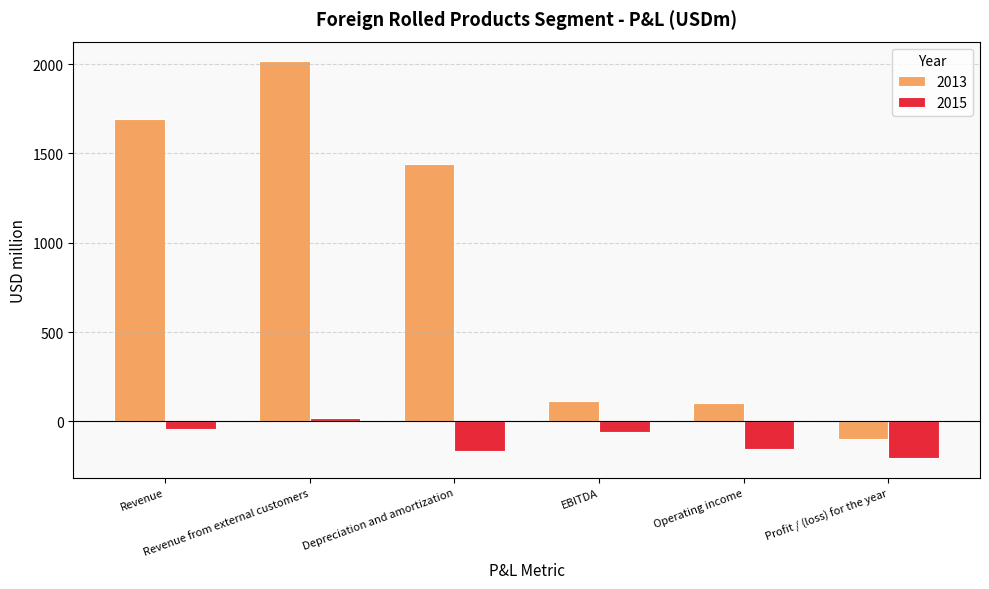

What is the spread (max minus min) of values at Revenue?

1737.0